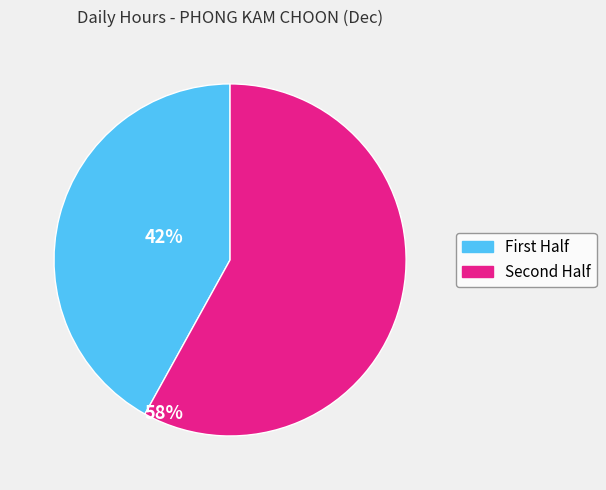

Which slice represents more than half of the pie?

Second Half